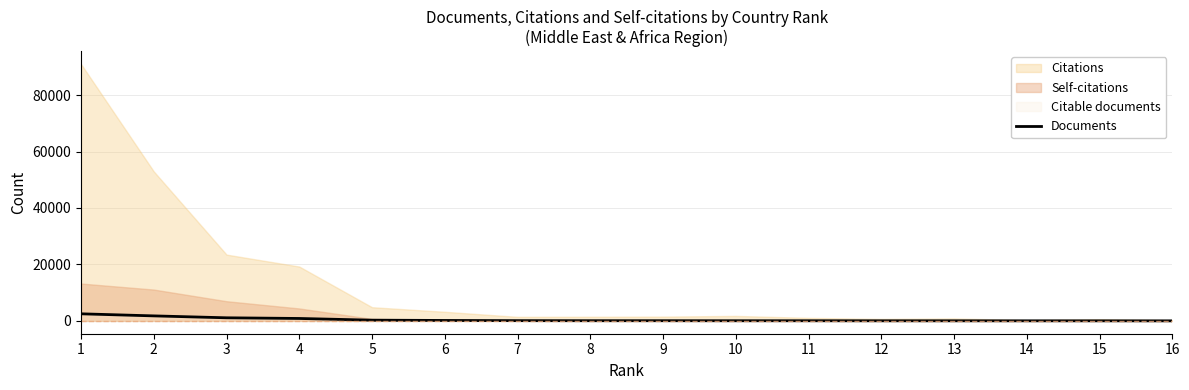

List the labels in order of value, smallest first.

16, 15, 14, 13, 12, 11, 10, 9, 8, 7, 6, 5, 4, 3, 2, 1